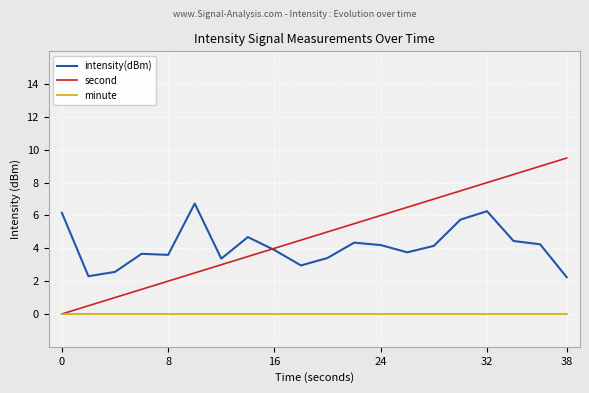

Which series has the largest total across all categories?

second